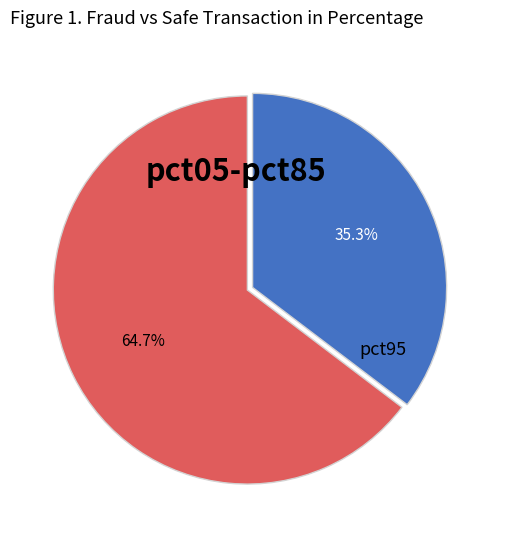

Does any single category account for the majority?

Yes